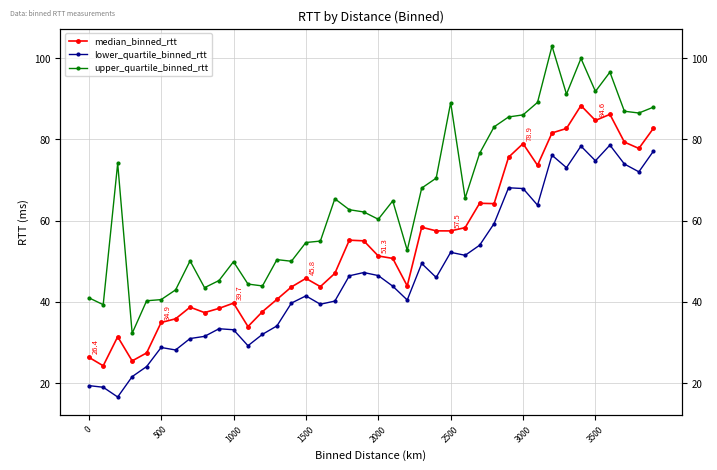

The value of median_binned_rtt at 2000 is 23.6. True or false?

False